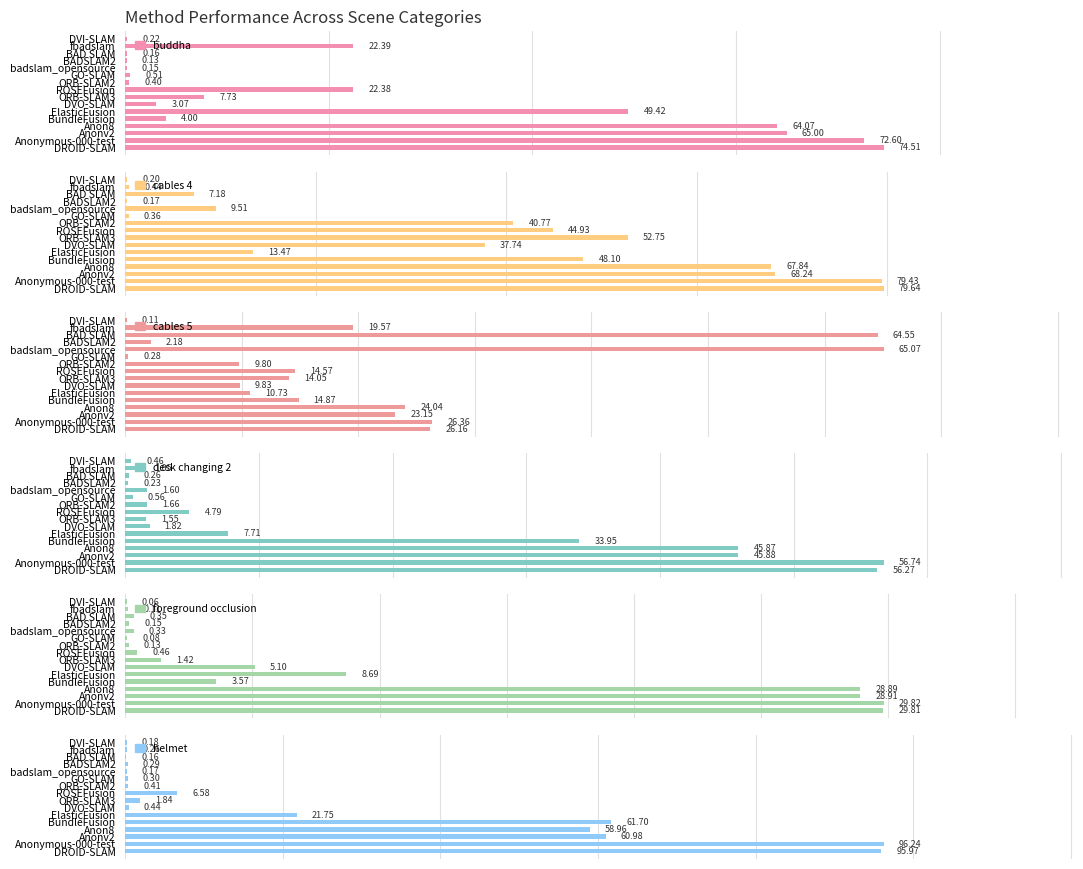

What is the total value across all series at ORB-SLAM2?

53.2